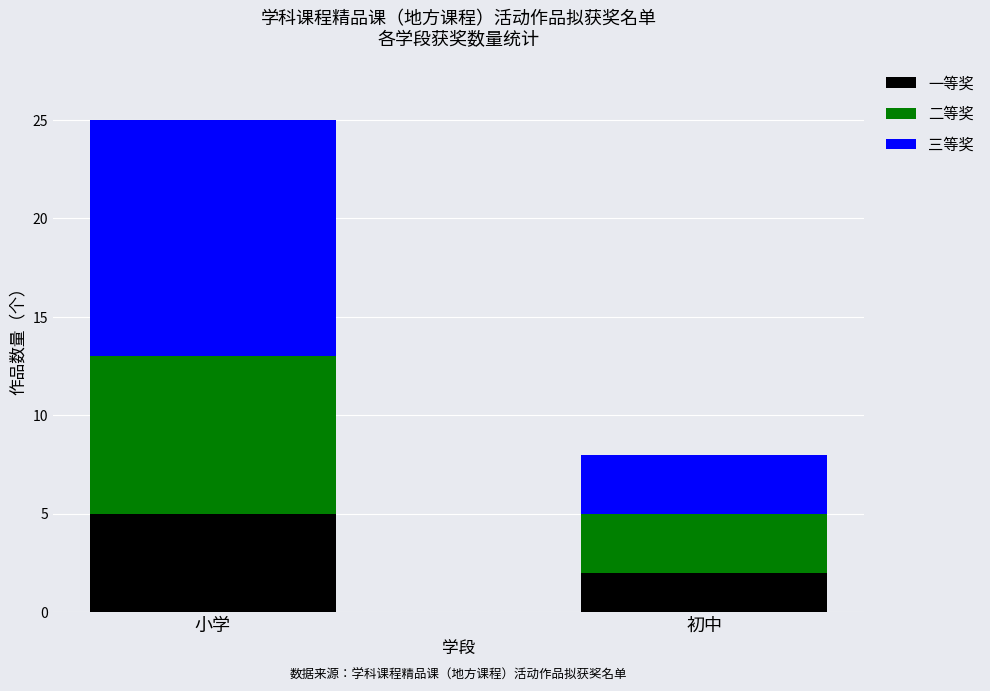

At which category is the sum across all series the highest?

小学